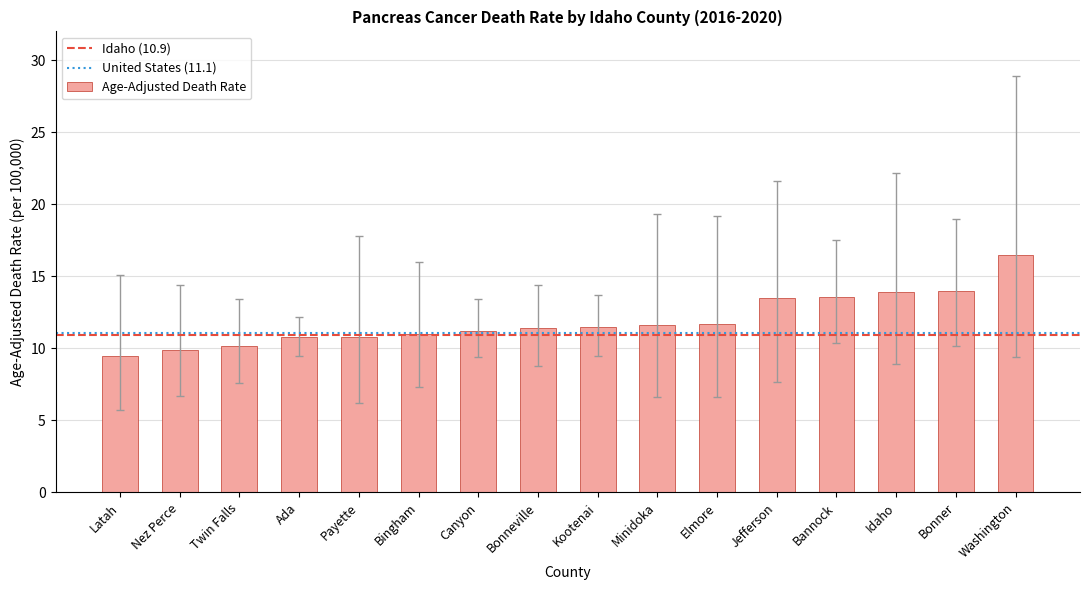

Read the value at Latah.

9.5